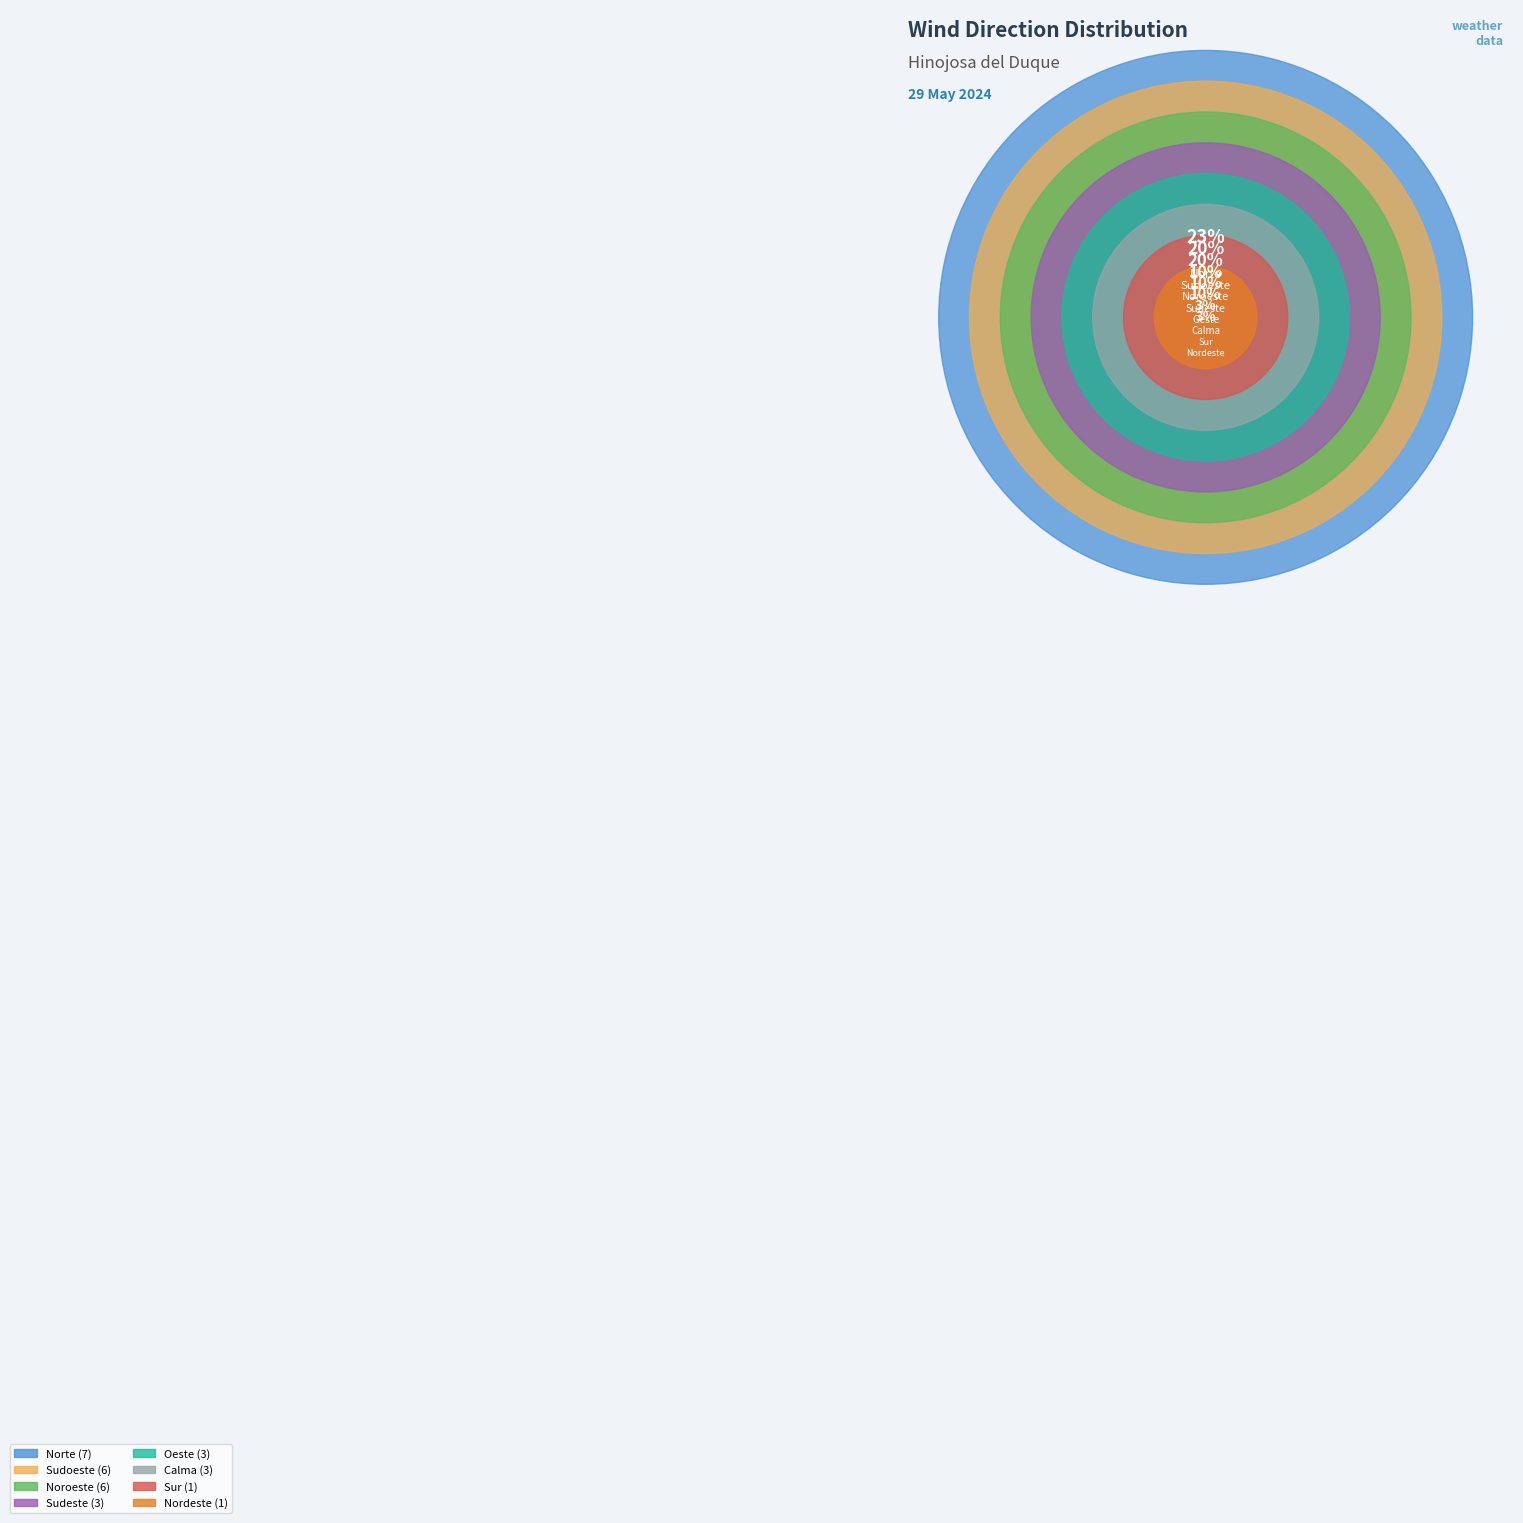

Does any single category account for the majority?

No